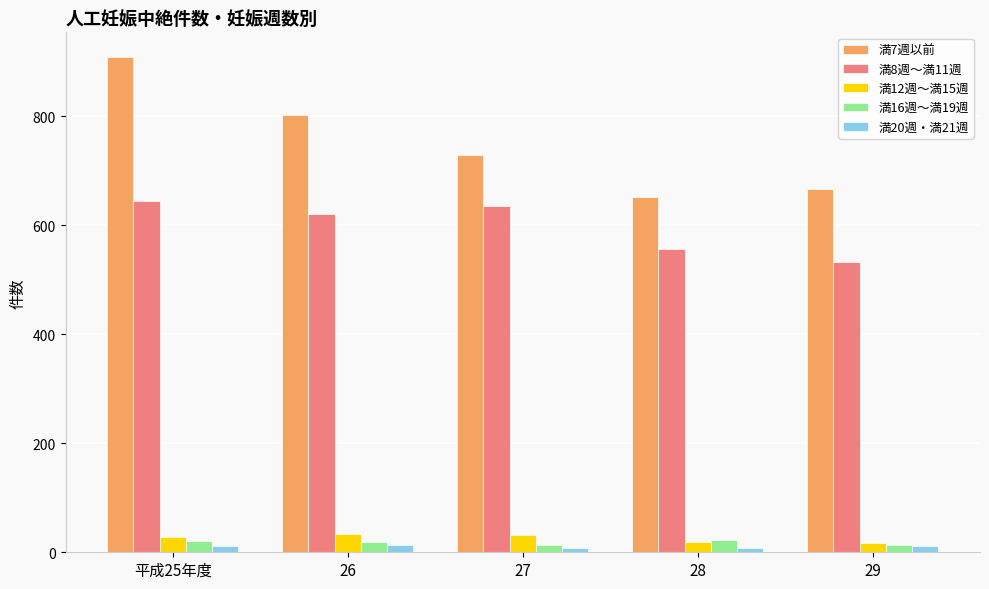

What is the greatest value displayed?

909